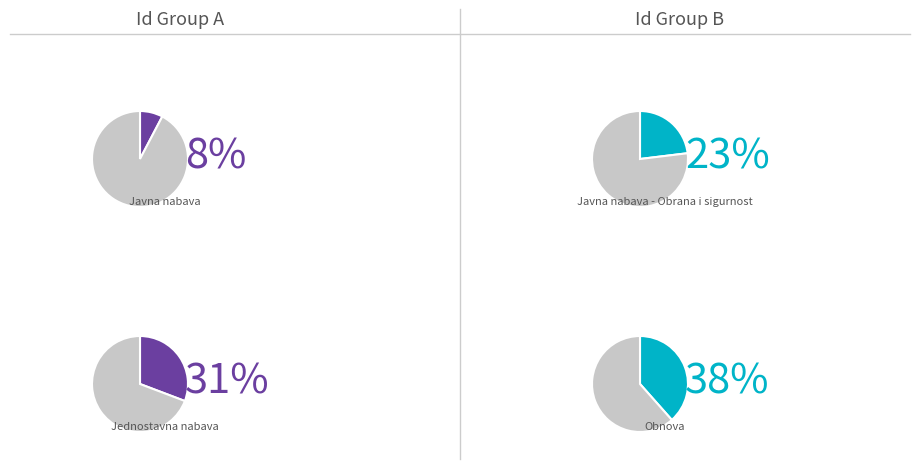

Is there any slice that represents more than half of the pie?

No